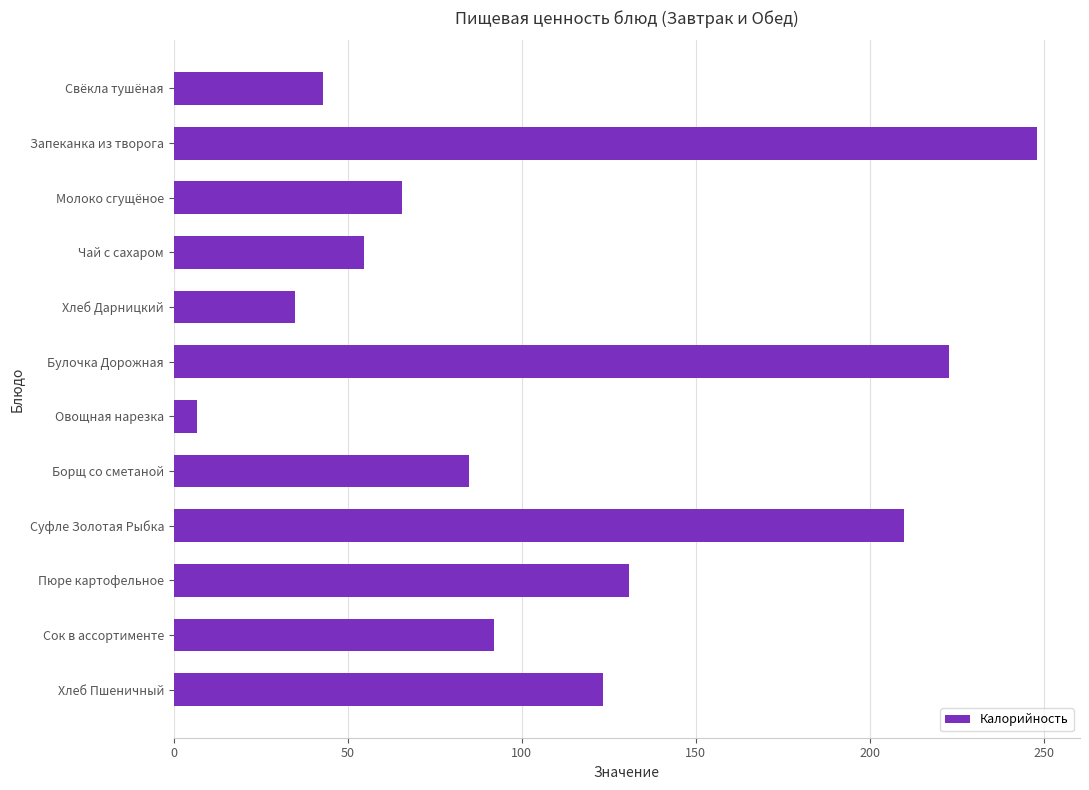

How many values are below 92?

6